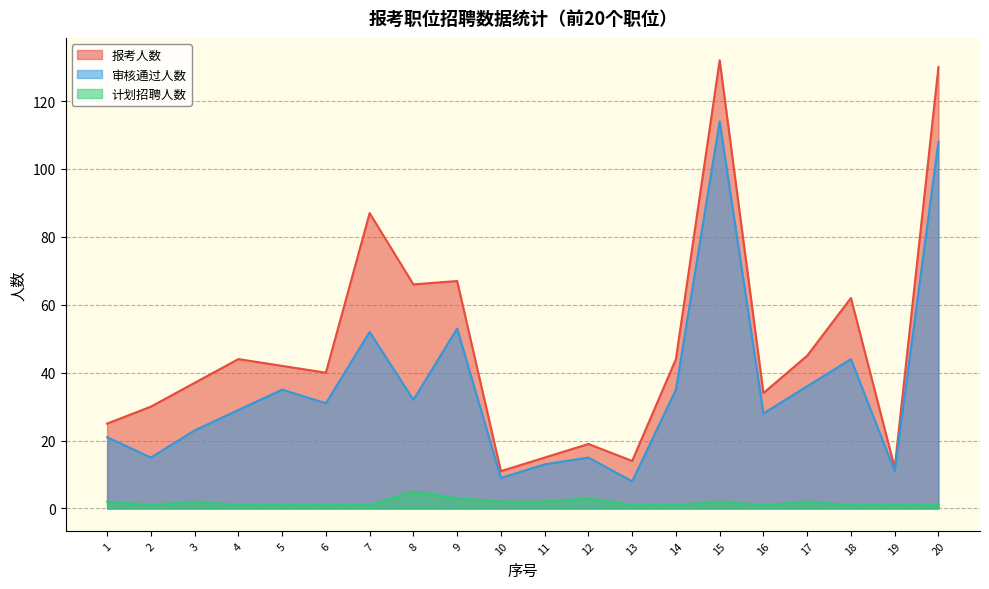

Which category has the lowest value across all series?

2